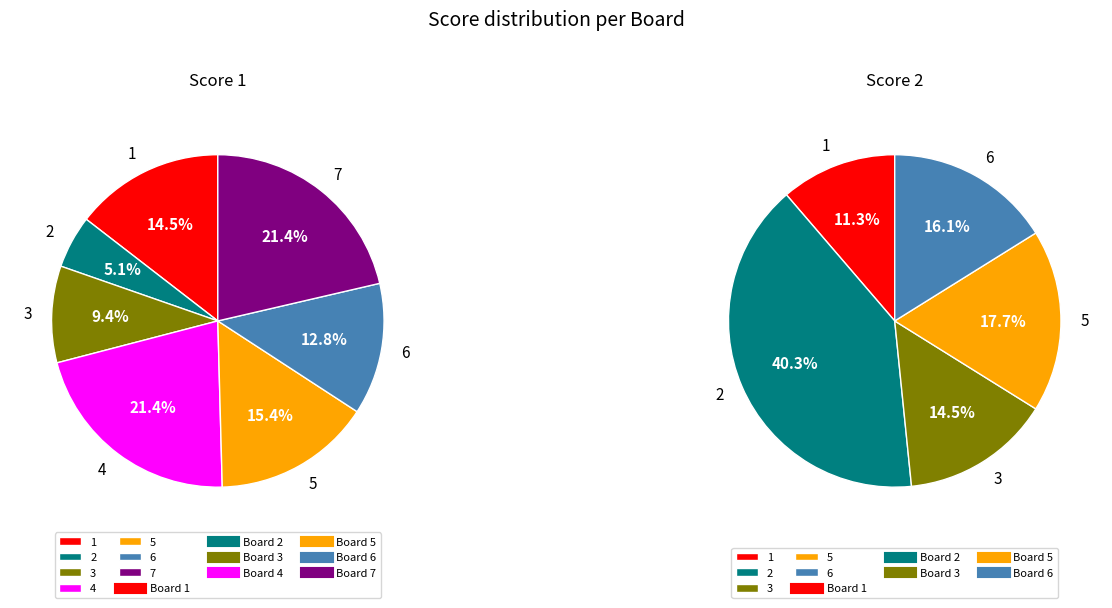

Rank the series by their average value, from highest to lowest.

Score 1, Score 2